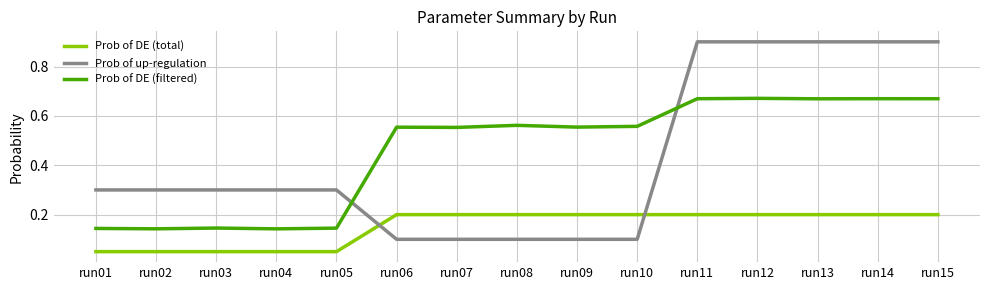

What is the greatest value displayed?

0.9